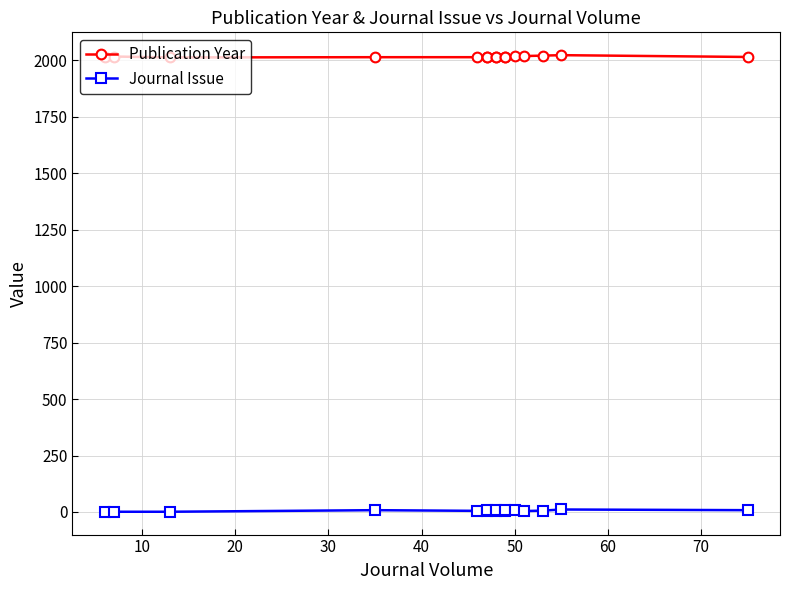

Reading left to right, extract all data points from this chart.

Publication Year: 2016	2017	2013	2014	2014	2015	2015	2016	2016	2017	2017	2018	2019	2021	2023	2015
Journal Issue: 1	1	1	8	5	6	10	4	9	5	9	8	4	6	11	8